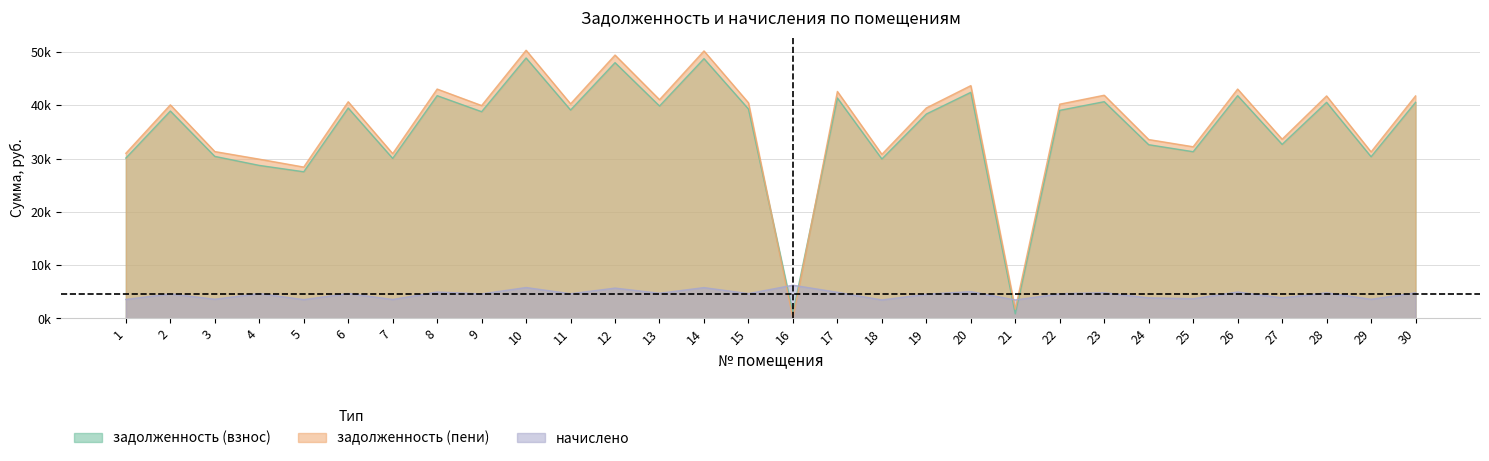

What is the difference between the maximum and minimum values in the начислено series?

2767.7